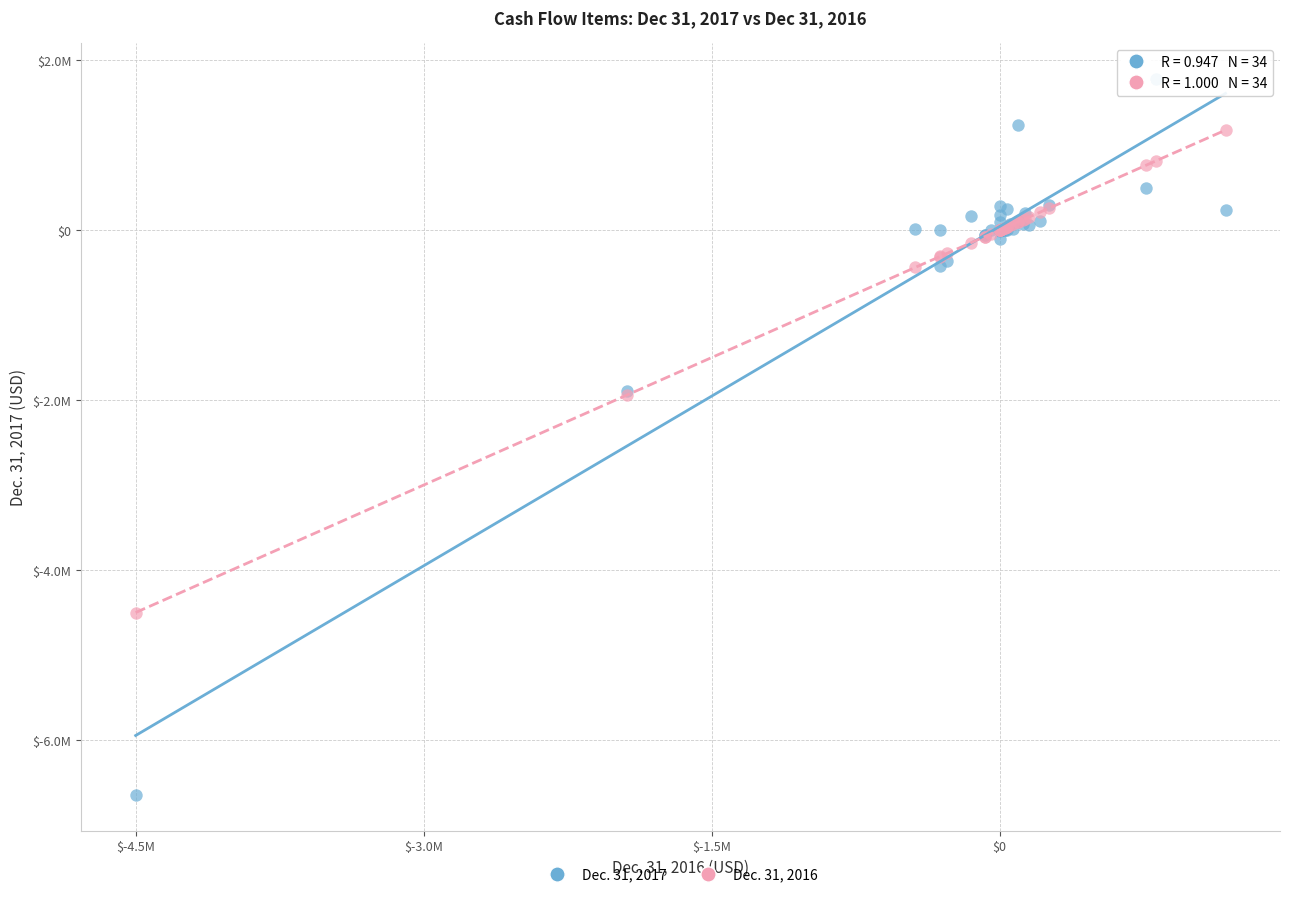

What are all the series names shown in the legend?

Dec. 31, 2017, Dec. 31, 2016